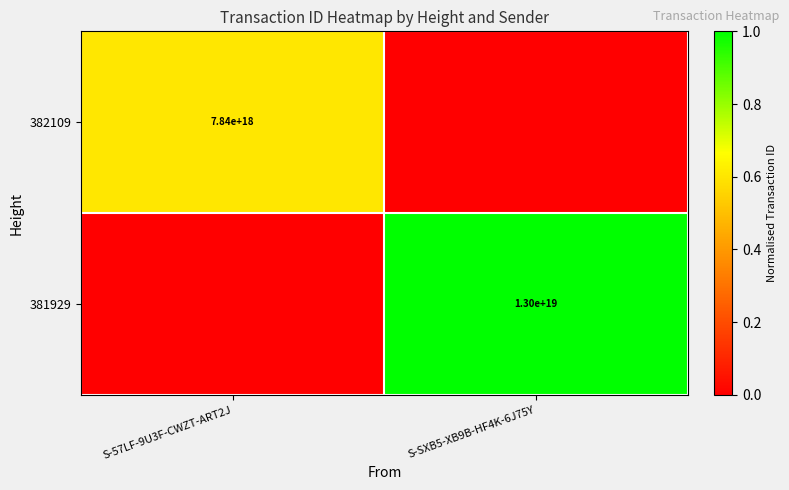

What is the difference between the highest and lowest values at S-57LF-9U3F-CWZT-ART2J?

0.6